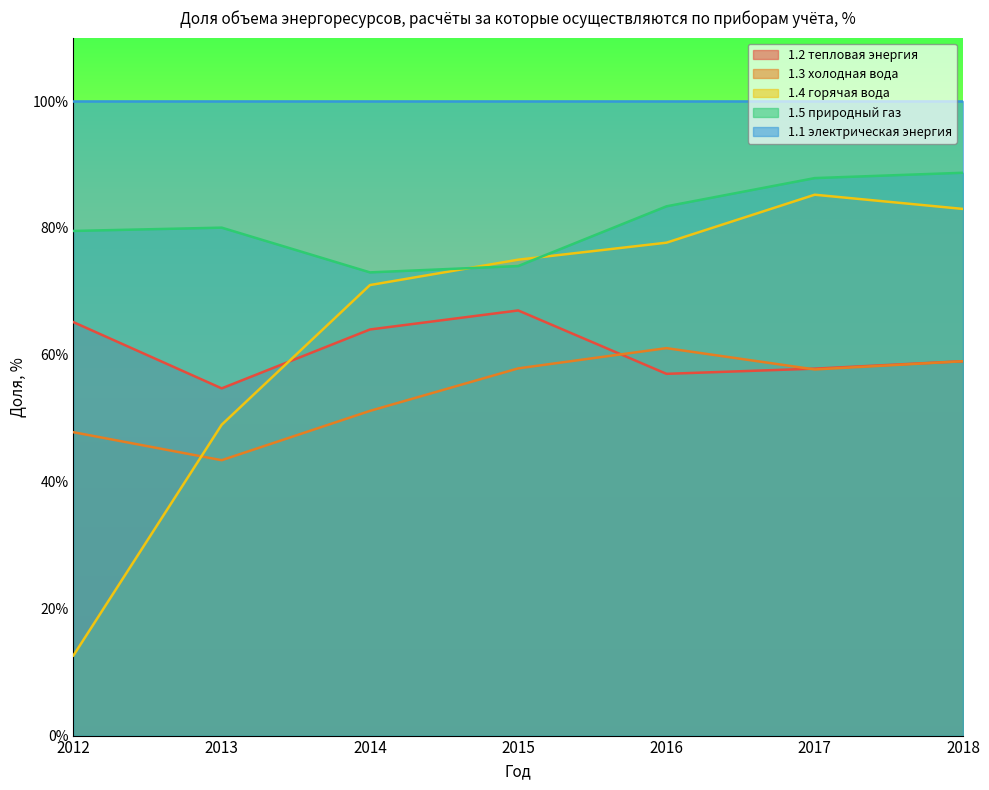

Which has a higher value, 2014 or 2013?

2014